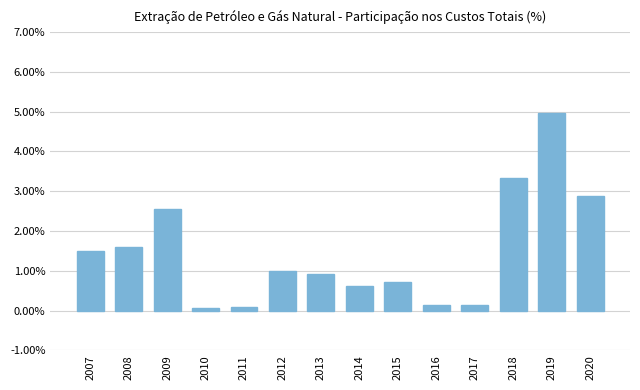

What is the difference between the values at 2015 and 2011?

0.6